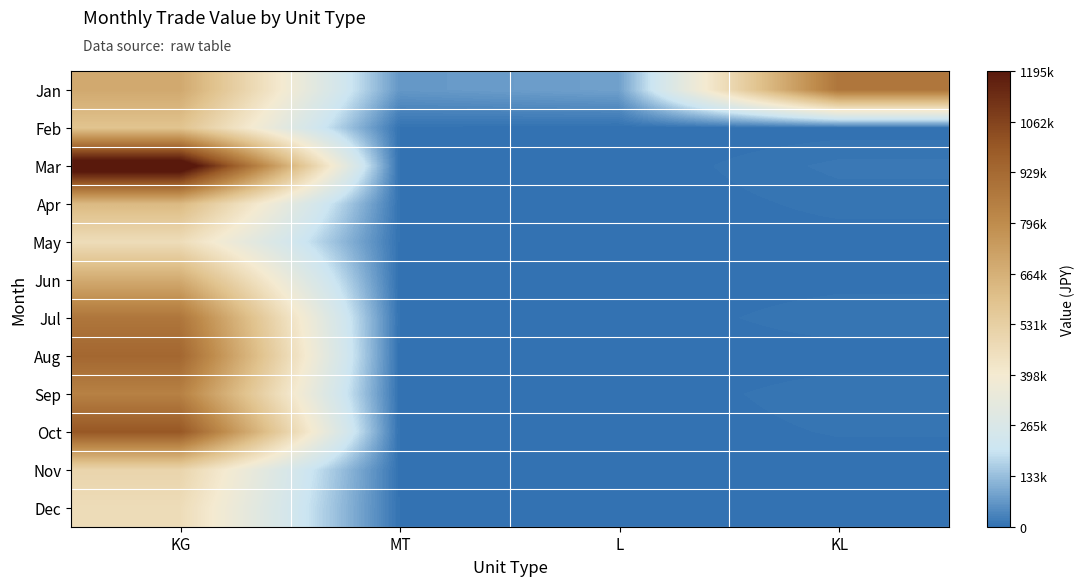

At MT, list the series in order from largest to smallest.

Jan, Apr, Dec, Feb, Jul, May, Oct, Nov, Mar, Jun, Aug, Sep